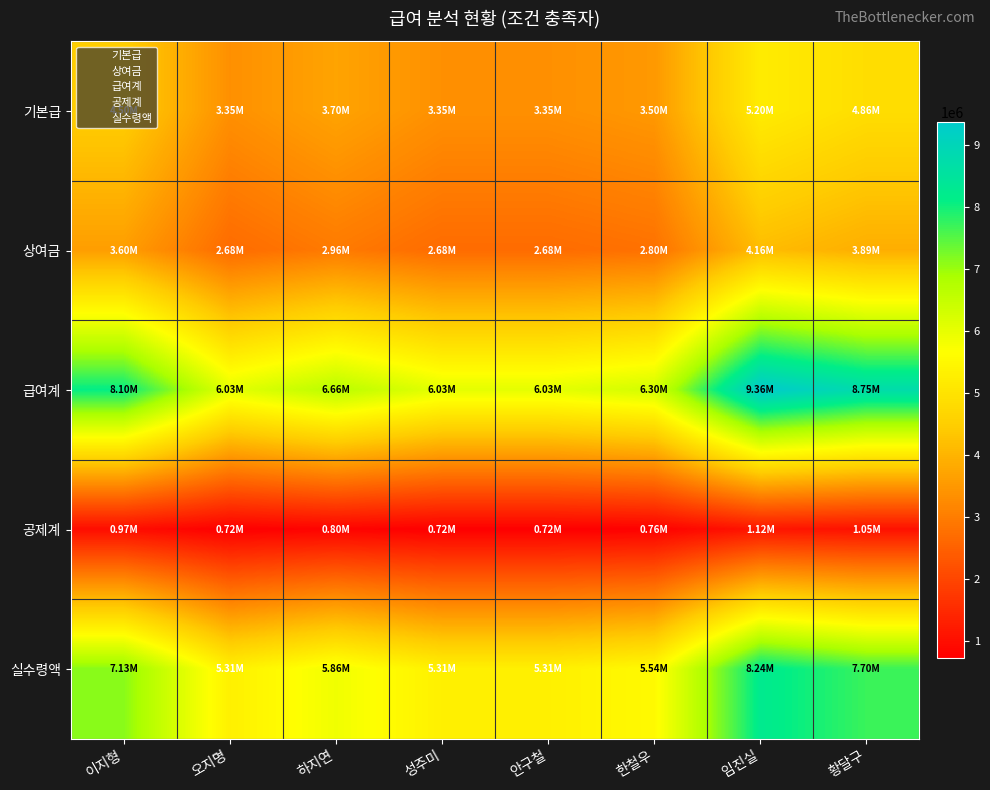

How many categories are shown in the chart?

8